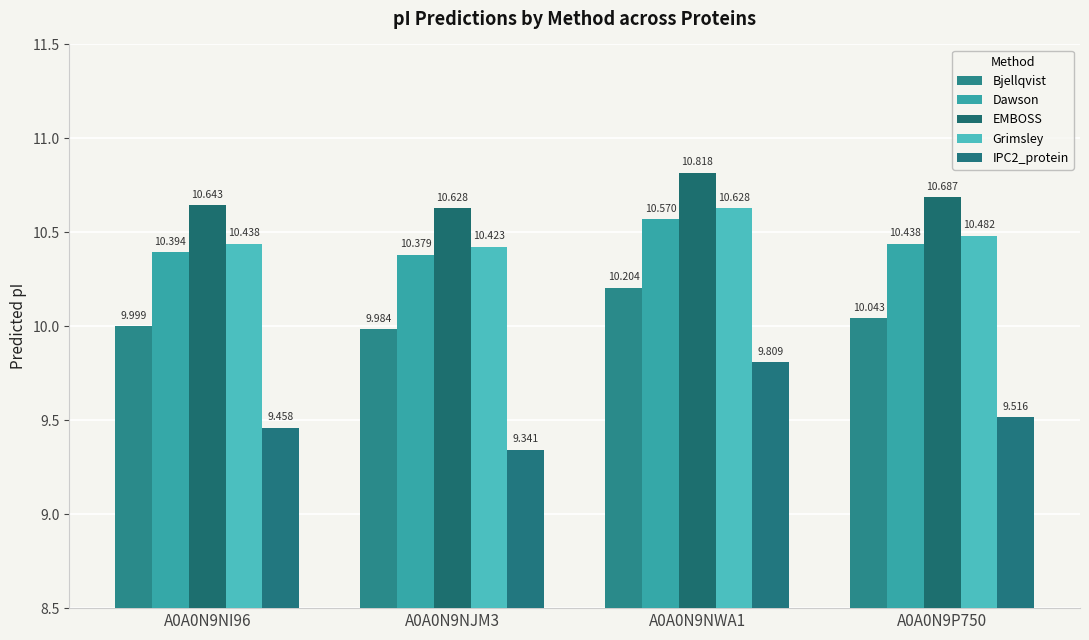

True or false: IPC2_protein has a value of 15.4 at A0A0N9P750.

False